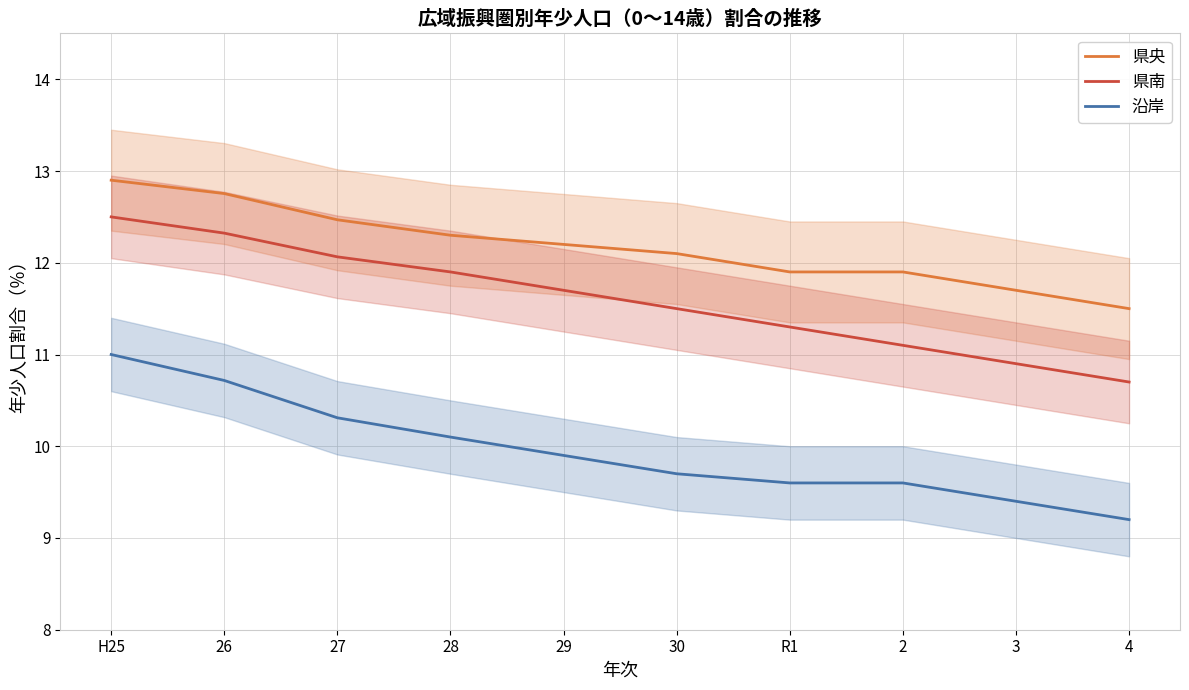

Count the number of data series in this chart.

3